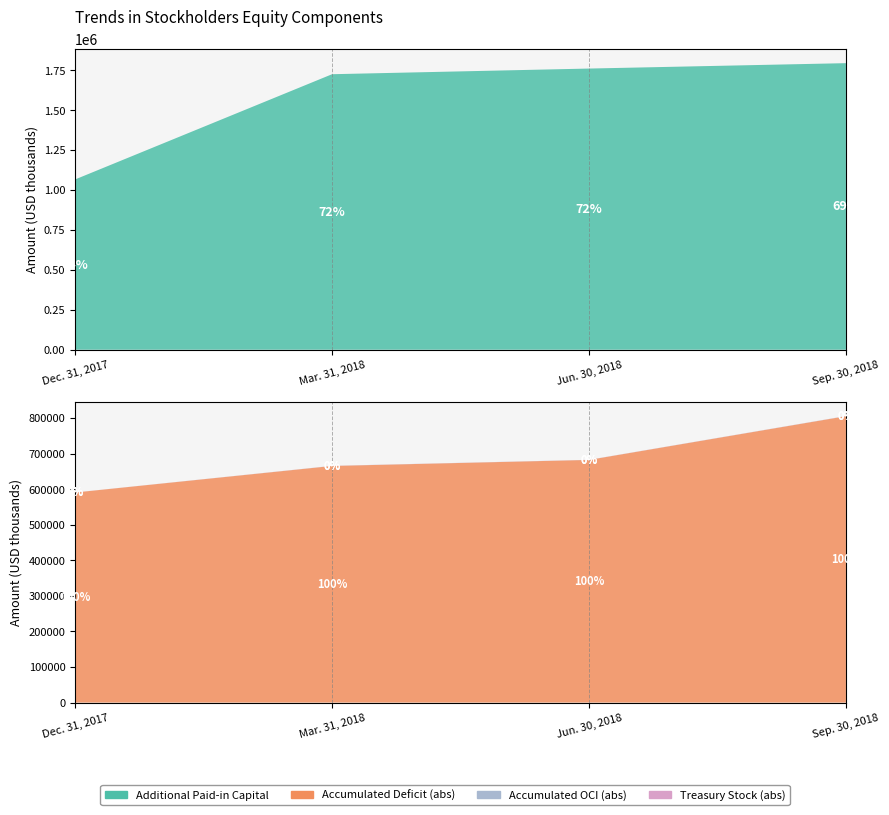

Reading left to right, list all the values displayed in this chart.

Additional Paid-in Capital: 1066059	1724712	1760137	1793909
Accumulated Deficit: -590447	-665045	-682023	-804941
Accumulated OCI: -29	-185	-145	-257
Treasury Stock: -113	-211	-211	-211